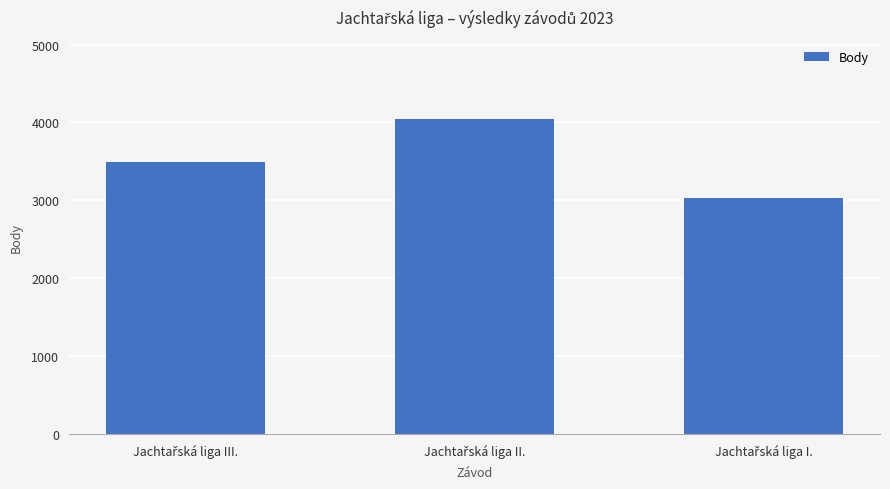

Are the bars grouped side by side (vs. stacked)?

No